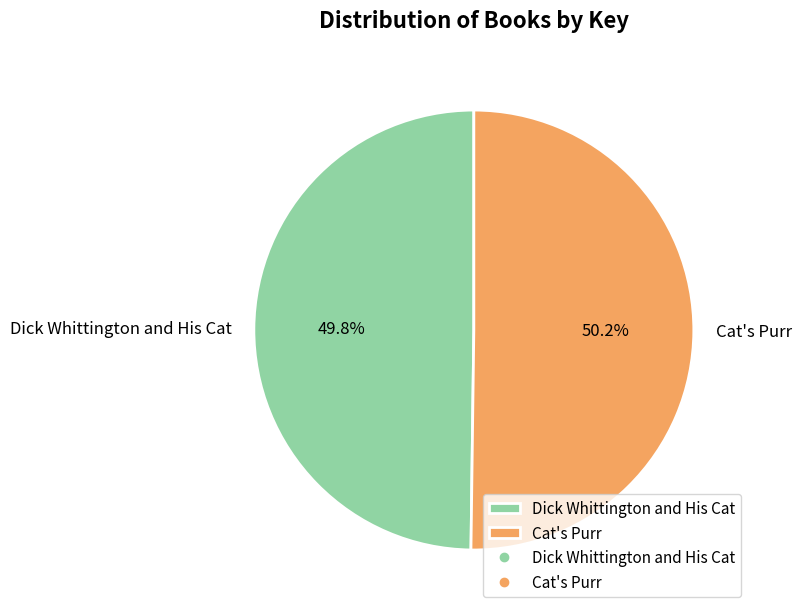

To the nearest percent, what portion does Dick Whittington and His Cat represent?

50%